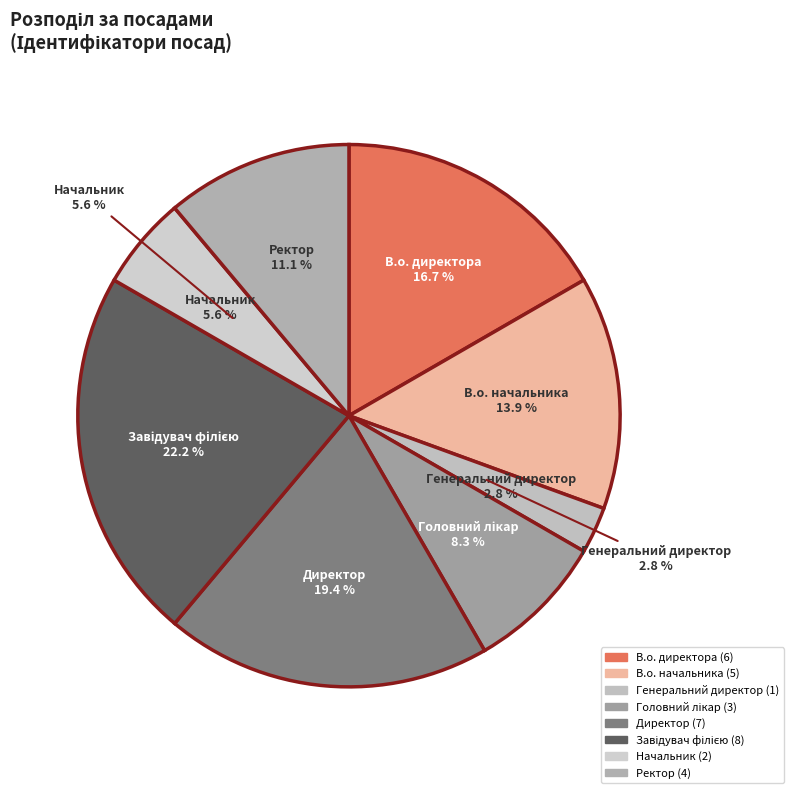

Rank the categories by value from highest to lowest.

Завідувач філією, Директор, В.о. директора, В.о. начальника, Ректор, Головний лікар, Начальник, Генеральний директор